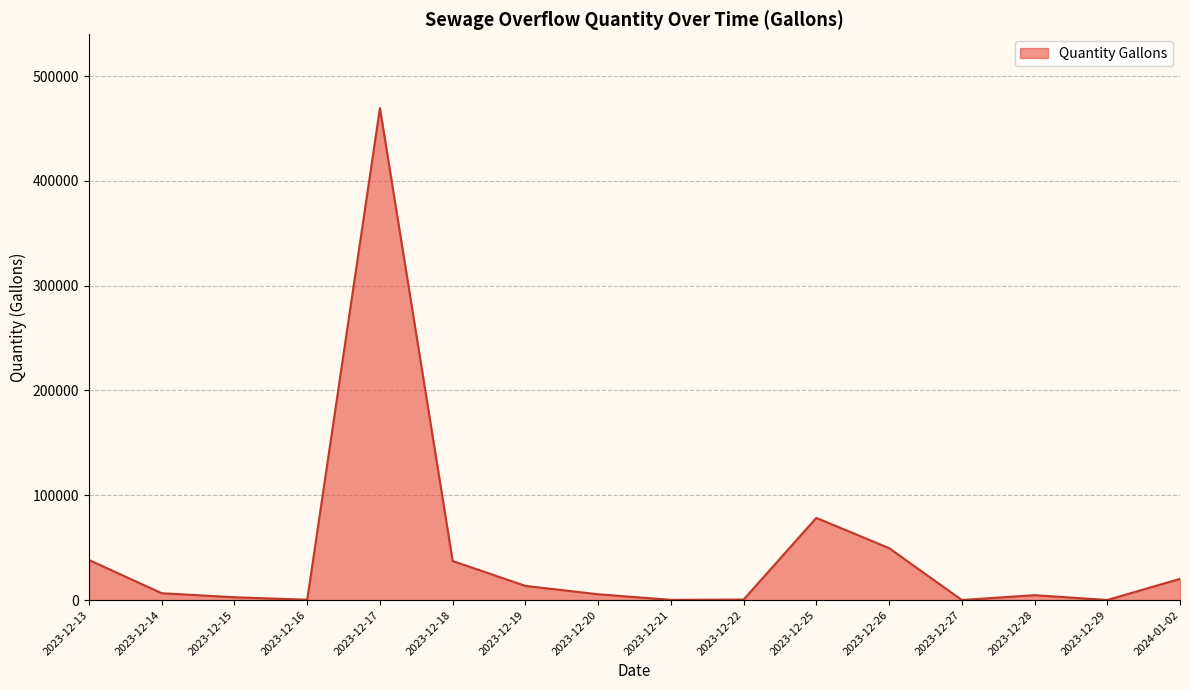

At which label is the value closest to 234749?

2023-12-25